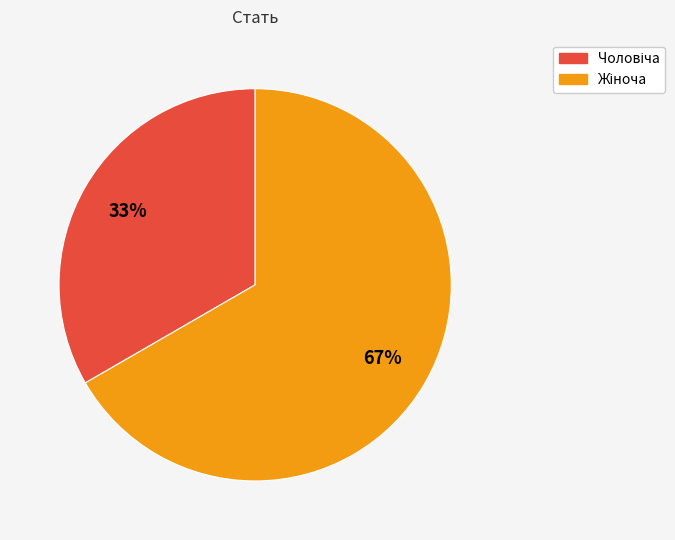

To the nearest percent, what is the average slice percentage?

50%